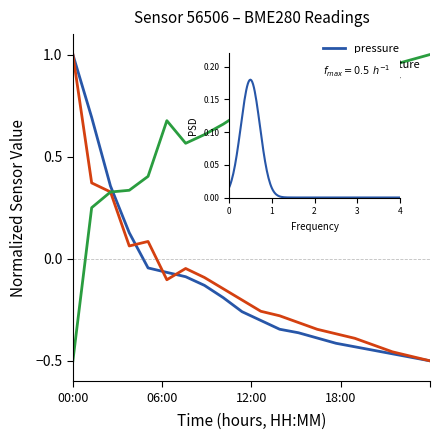

Which series has the largest range (max minus min)?

pressure